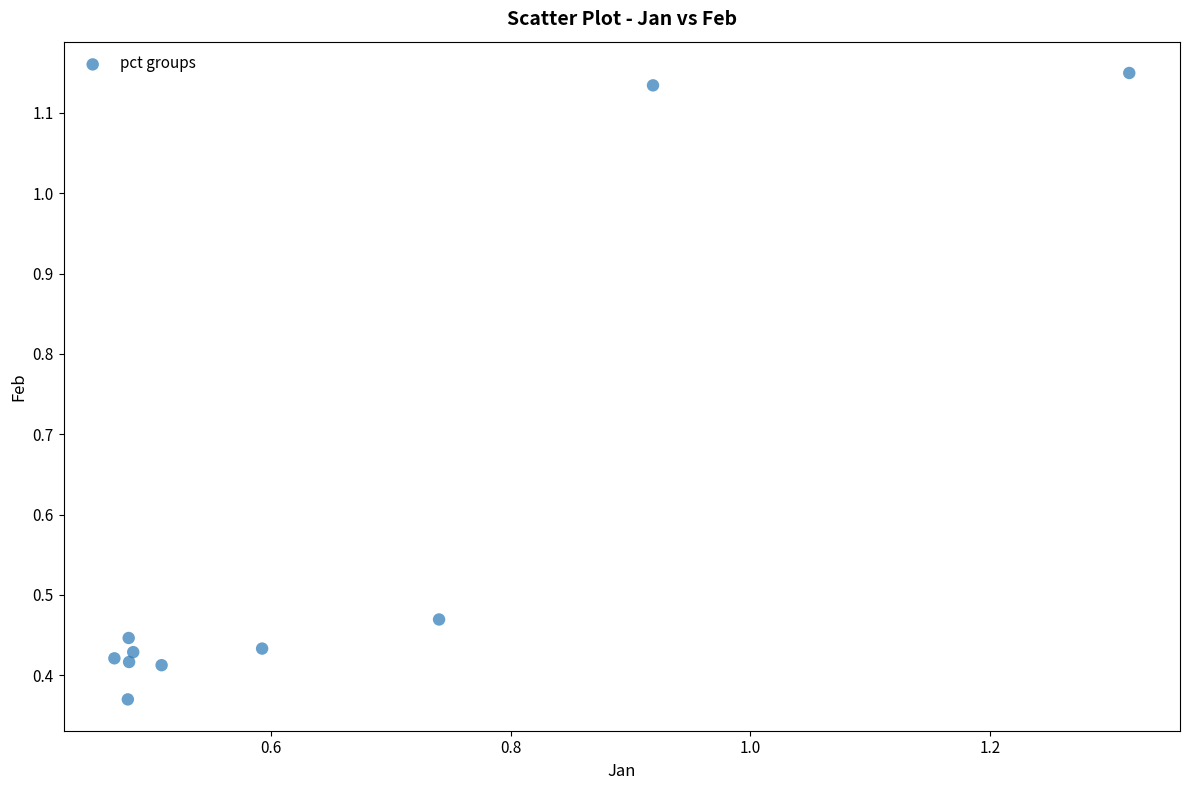

What is the average X value?

0.6